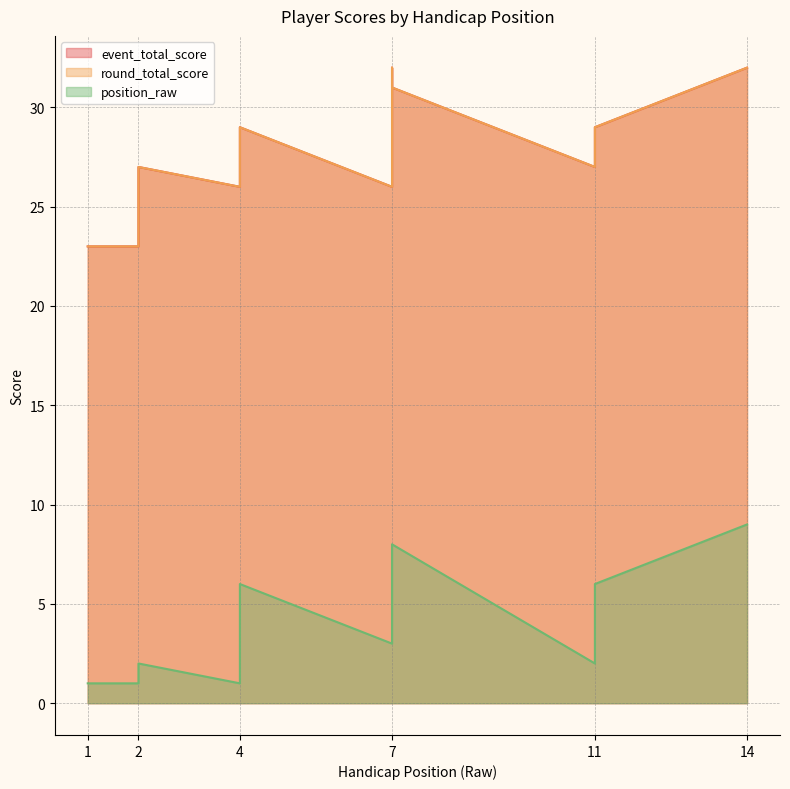

How many lines are shown in the chart?

3